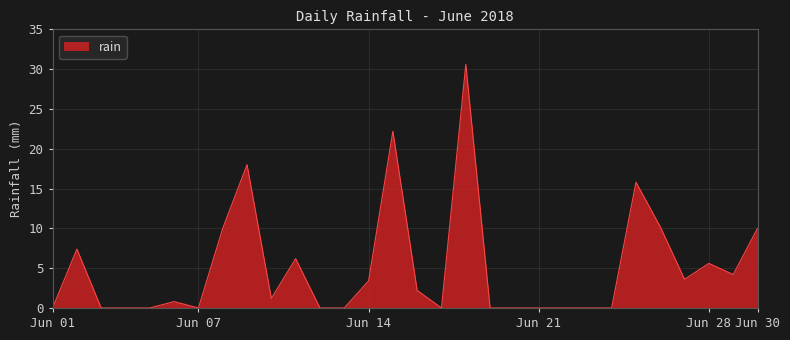

What is the difference between the maximum and minimum values?

30.6